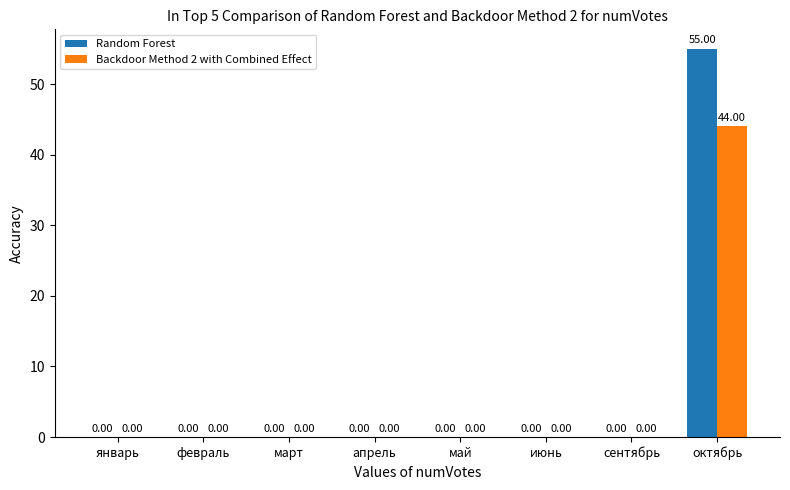

The value of Backdoor Method 2 with Combined Effect at январь is 0. True or false?

True